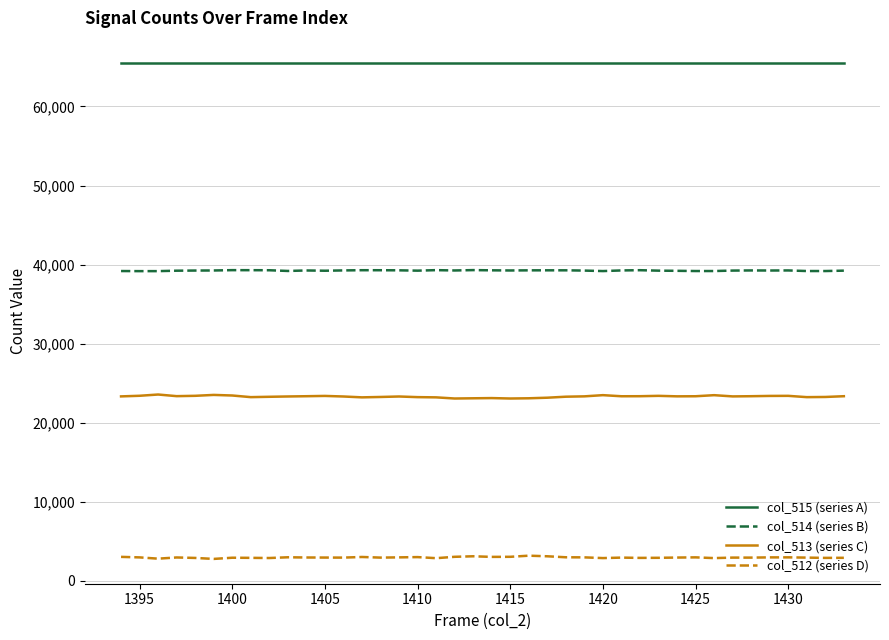

What is the minimum value shown in the chart?

2769